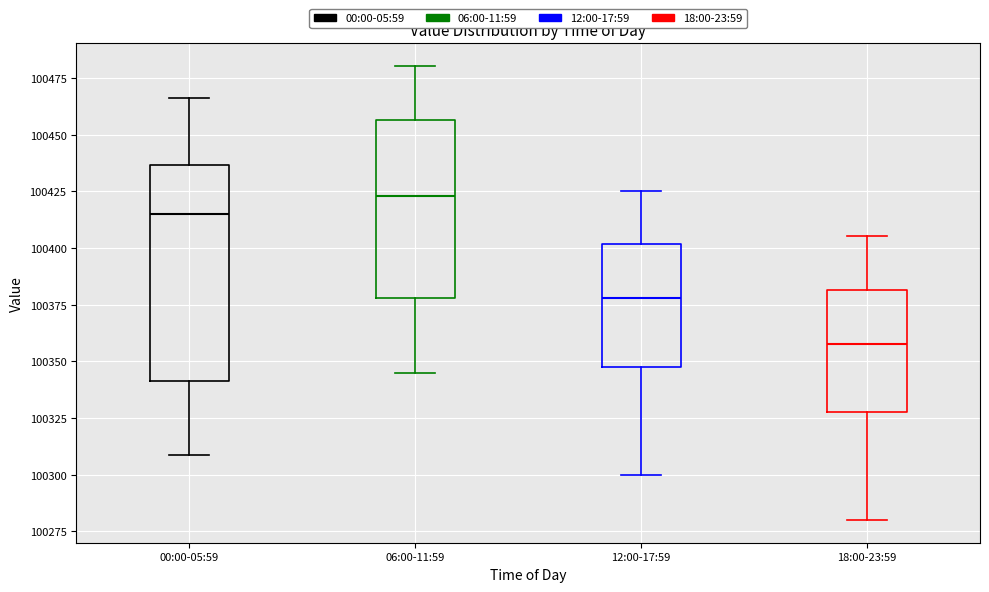

Reading left to right, transcribe this box plot: for each box, give where its median line is, the range the box spans, and where its two whiskers end, as read against the y-axis. The values are not printed on the chart, so give them approximately, as read against the axis.

00:00-05:59: median 100415, box 100340 to 100435, whiskers 100310 to 100465
06:00-11:59: median 100425, box 100380 to 100455, whiskers 100345 to 100480
12:00-17:59: median 100380, box 100350 to 100400, whiskers 100300 to 100425
18:00-23:59: median 100360, box 100330 to 100380, whiskers 100280 to 100405